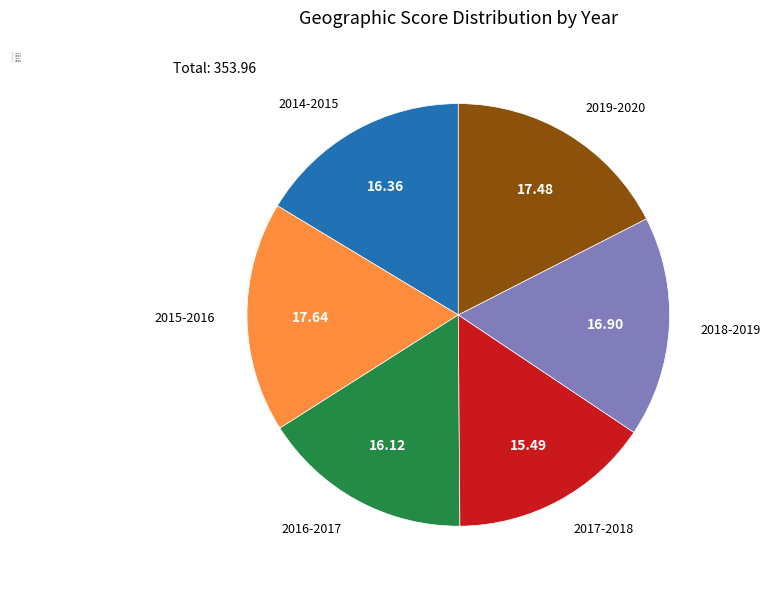

How many segments does this pie chart have?

6